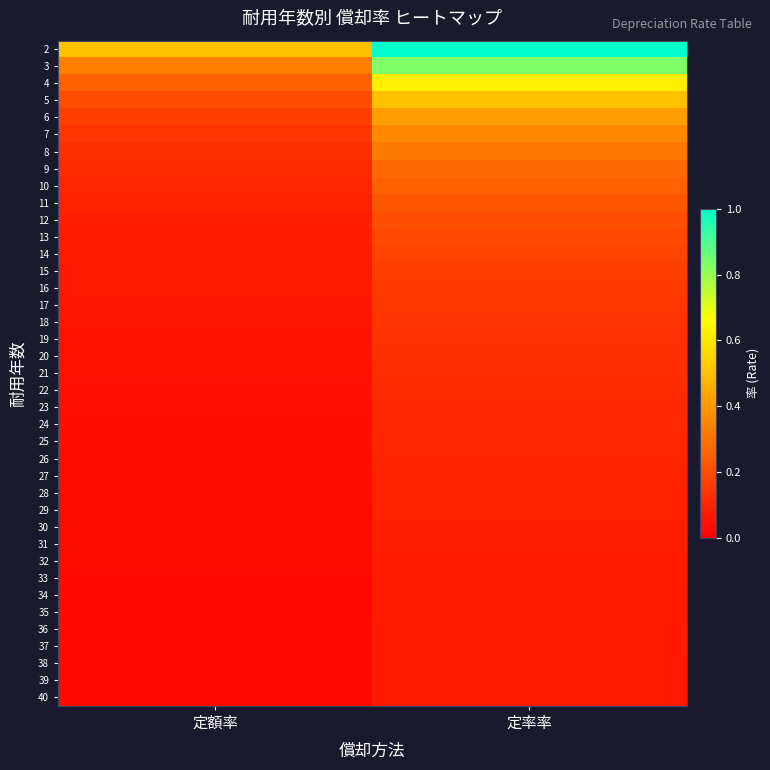

How many data points does each series have?

2